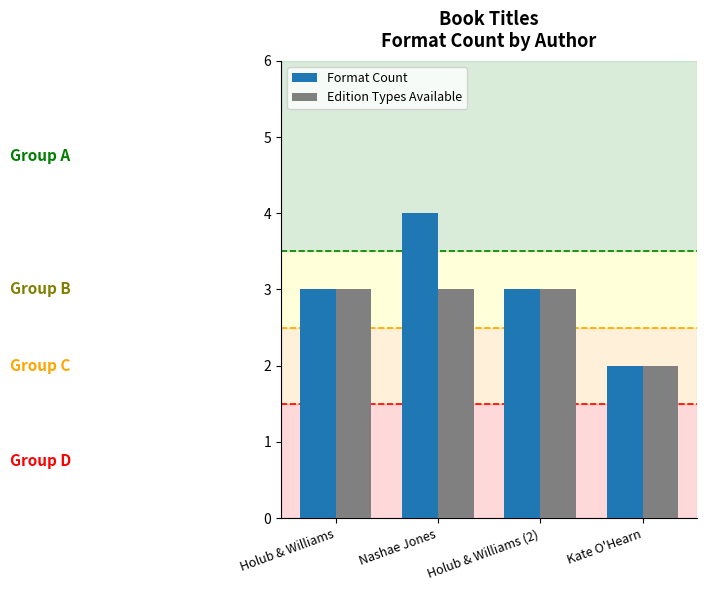

Which category has the lowest value across all series?

Kate O'Hearn